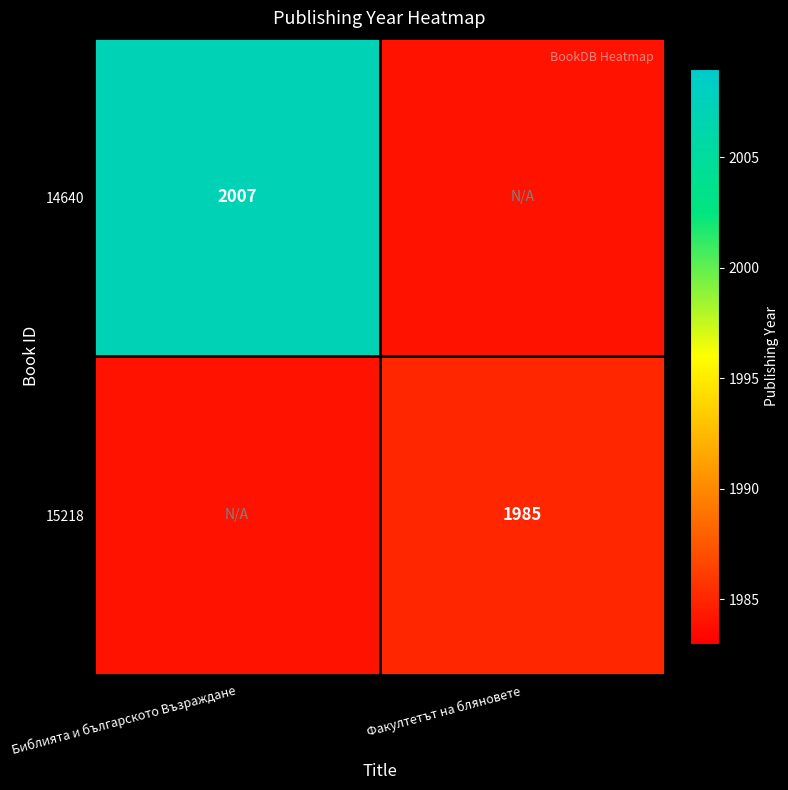

Is it true that 14640 equals 739 at Библията и българското Възраждане?

False